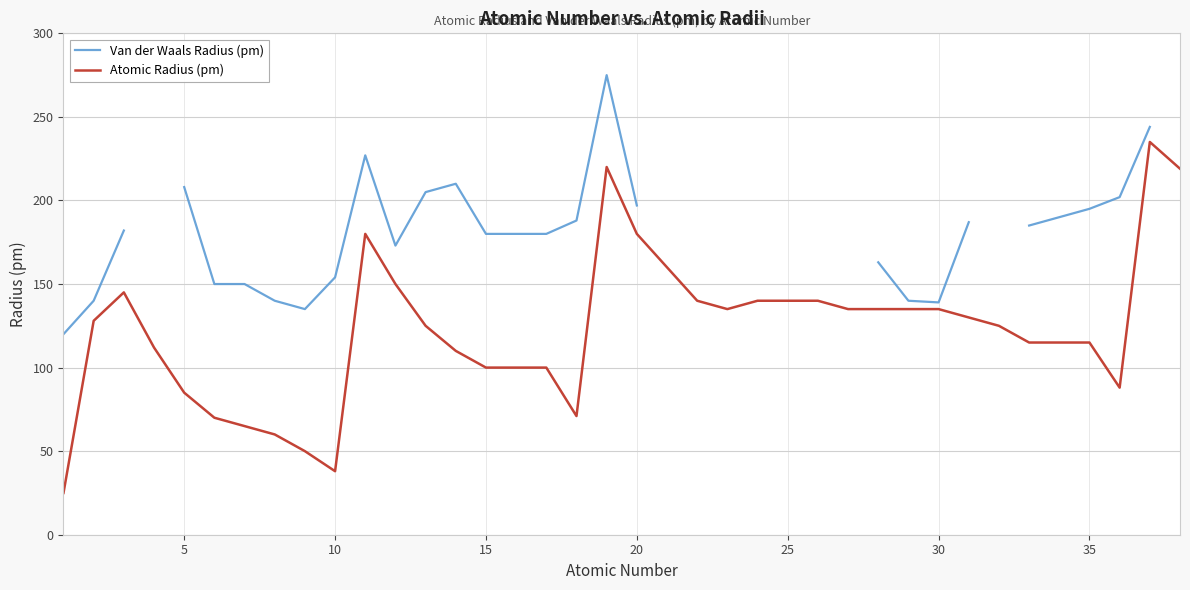

The Atomic Radius (pm) series shows 115 at 35. True or false?

True